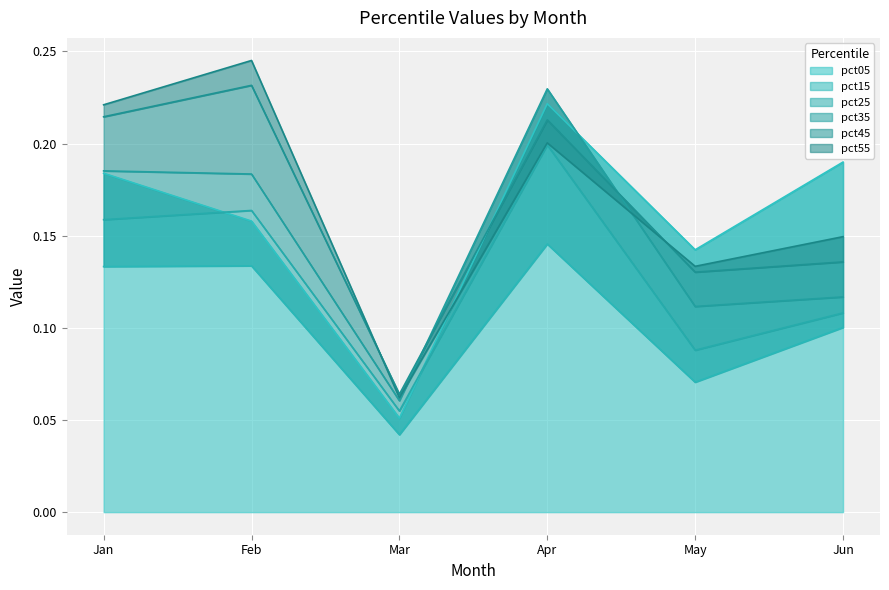

Is it true that pct25 equals 0.2 at Feb?

True